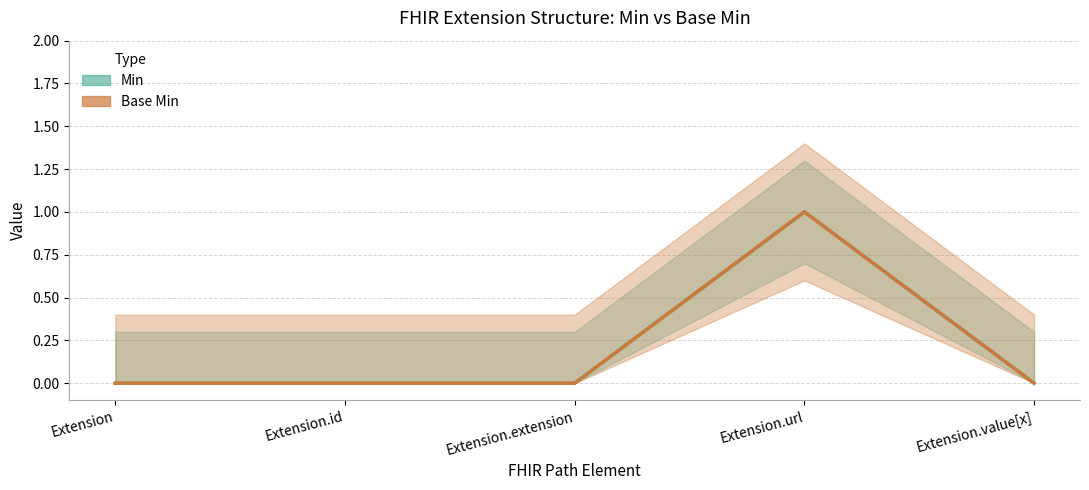

At which category is the sum across all series the highest?

Extension.url